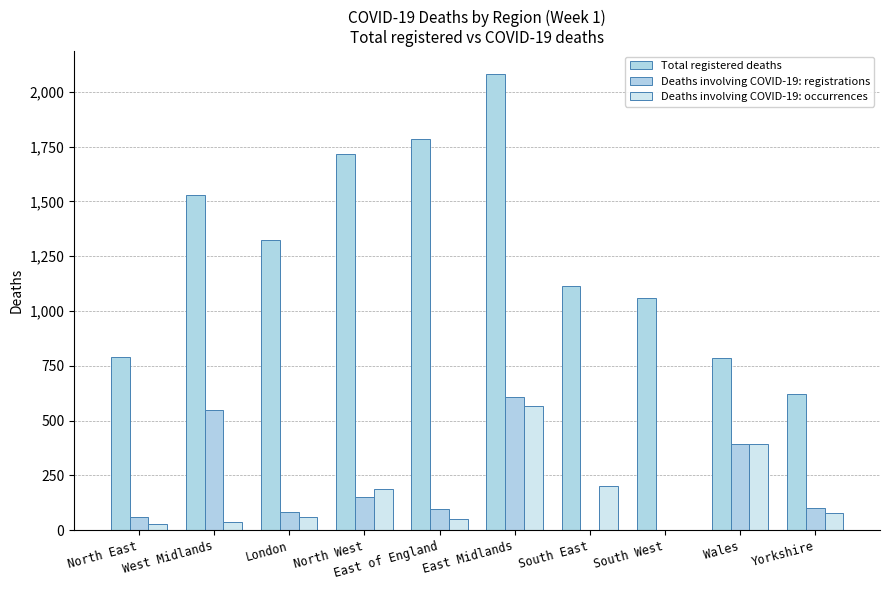

Where does the Deaths involving COVID-19: occurrences series first go above 77?

North West